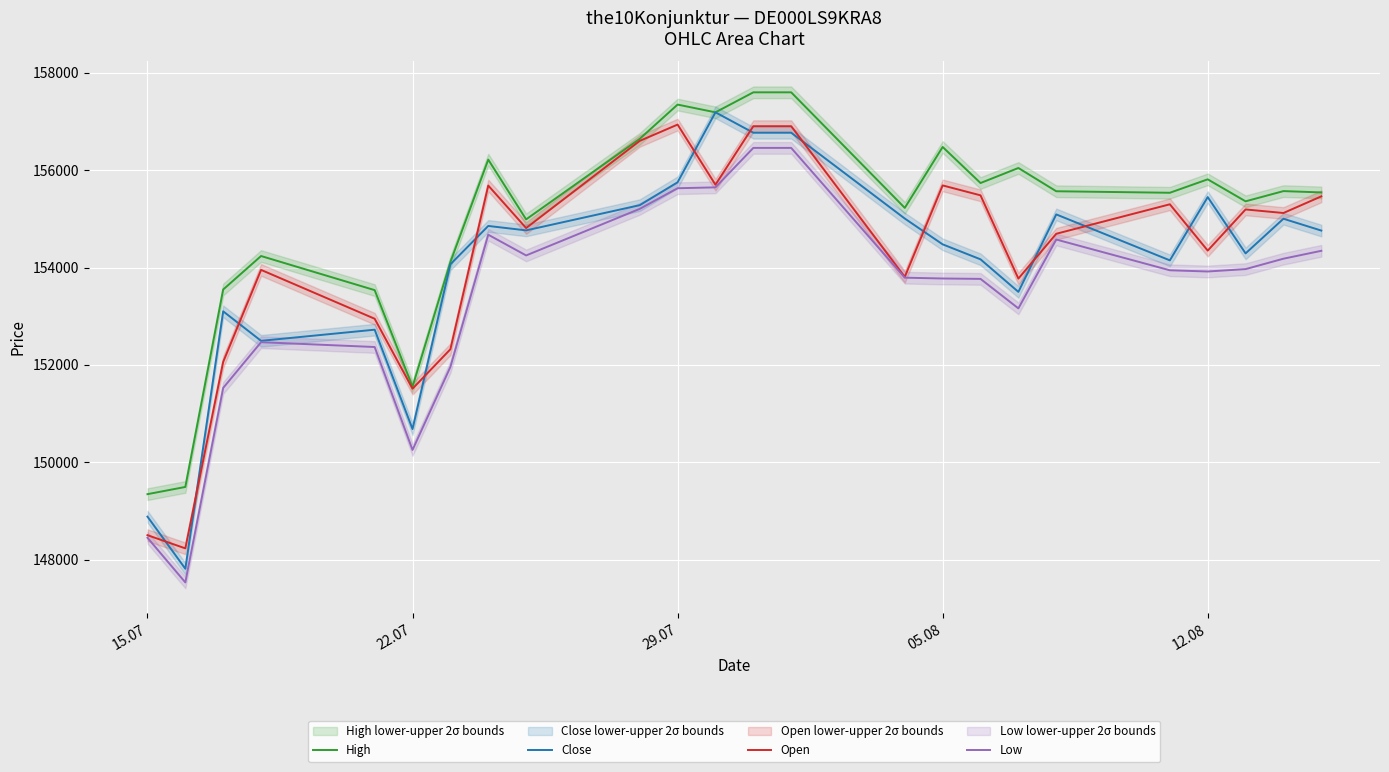

True or false: Low and High cross at least once.

False